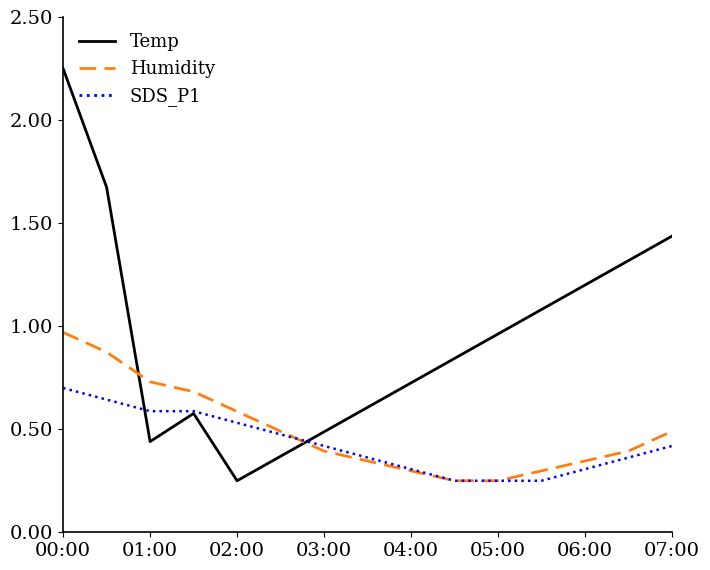

Which series has the widest spread of values?

Temp